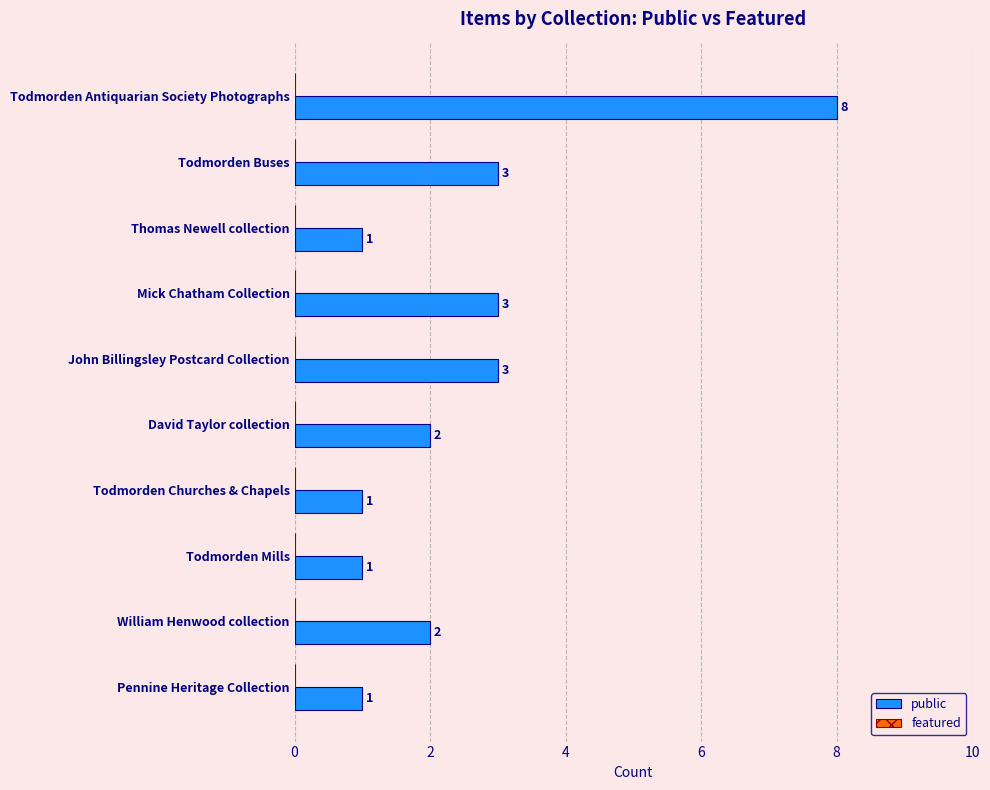

Reading top to bottom, list all the values displayed in this chart.

8	3	1	3	3	2	1	1	2	1